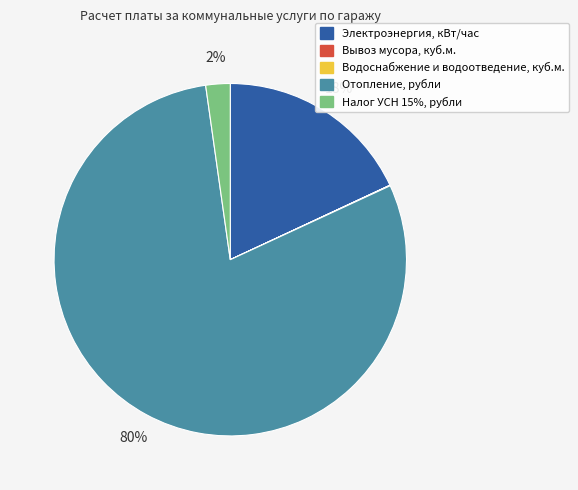

To the nearest percent, what is the difference between the largest and smallest slice percentages?

80%